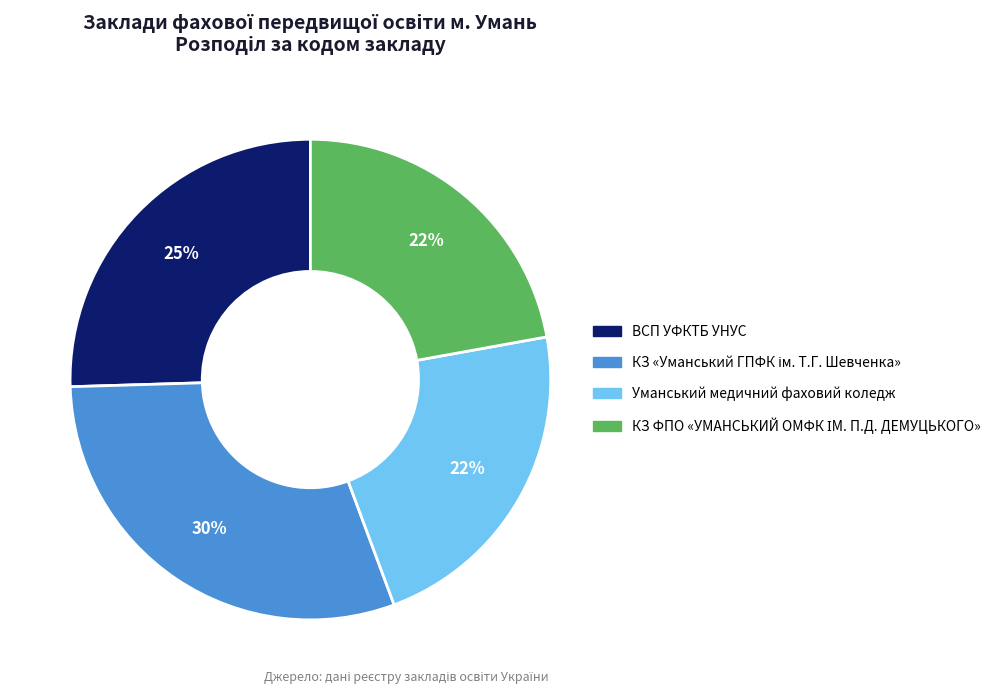

Does any single category account for the majority?

No